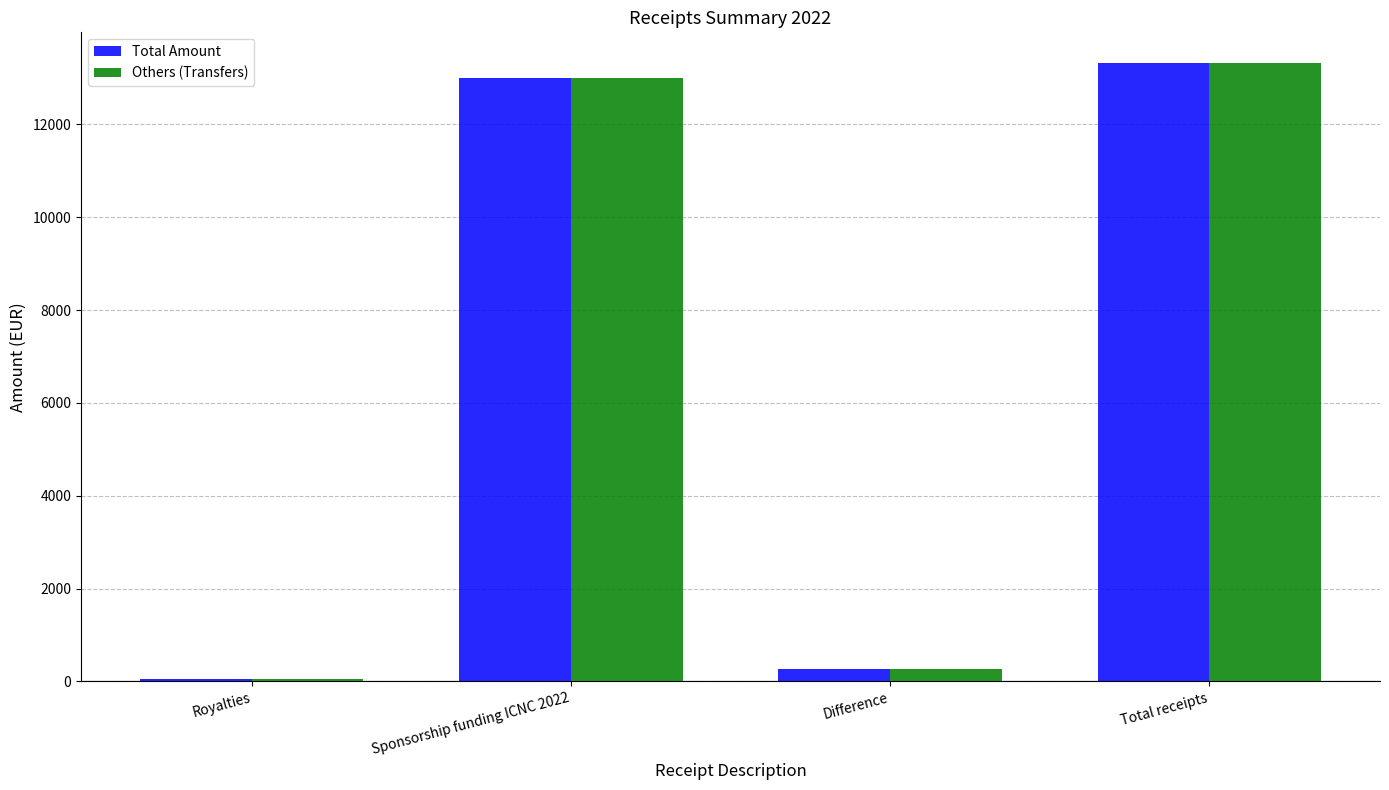

What is the value of the Total Amount bar at the 2nd from the left?

13000.0